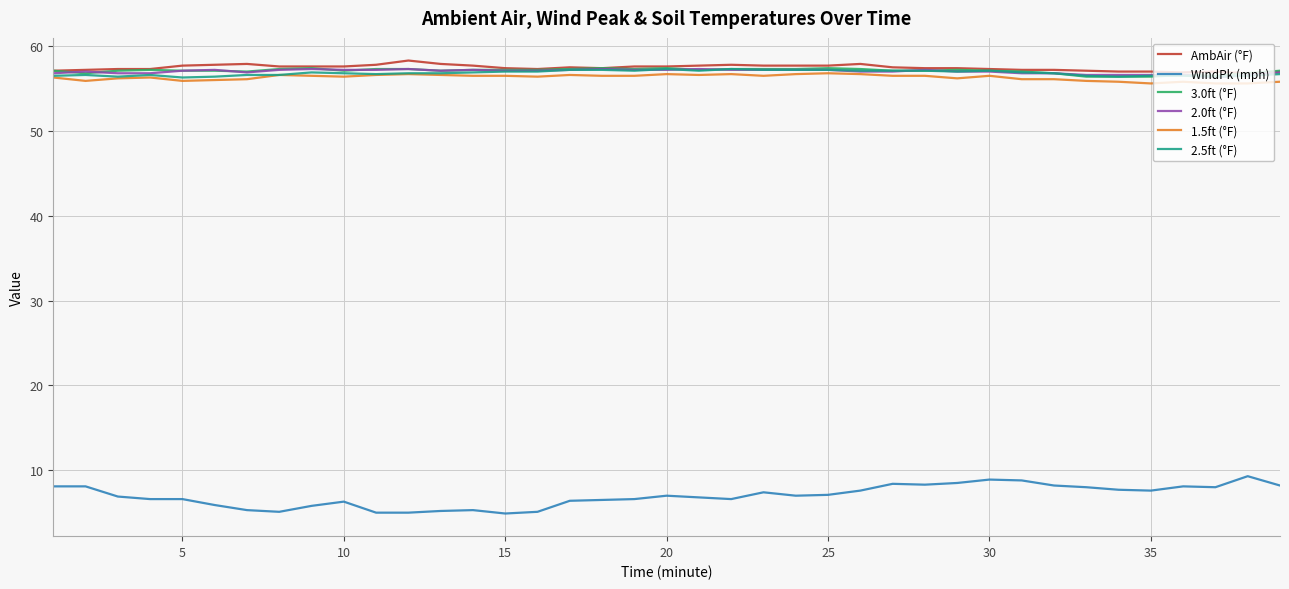

True or false: WindPk (mph) and 2.0ft (°F) cross at least once.

False